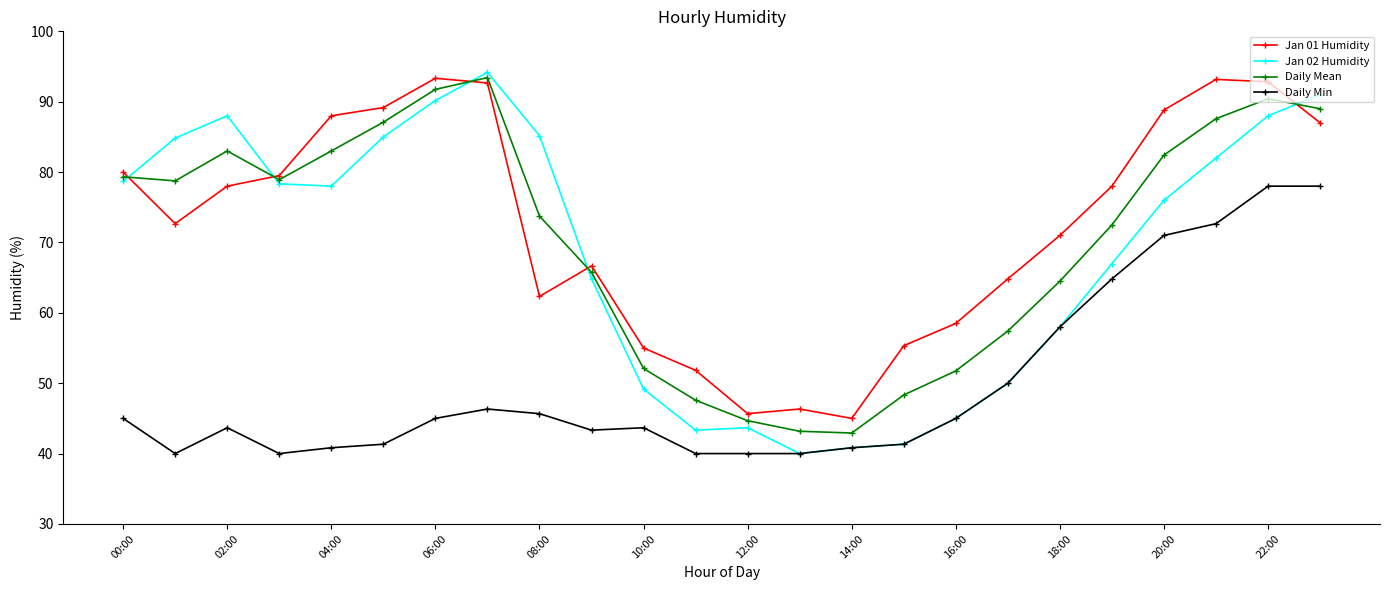

Count the number of categories in the chart.

24